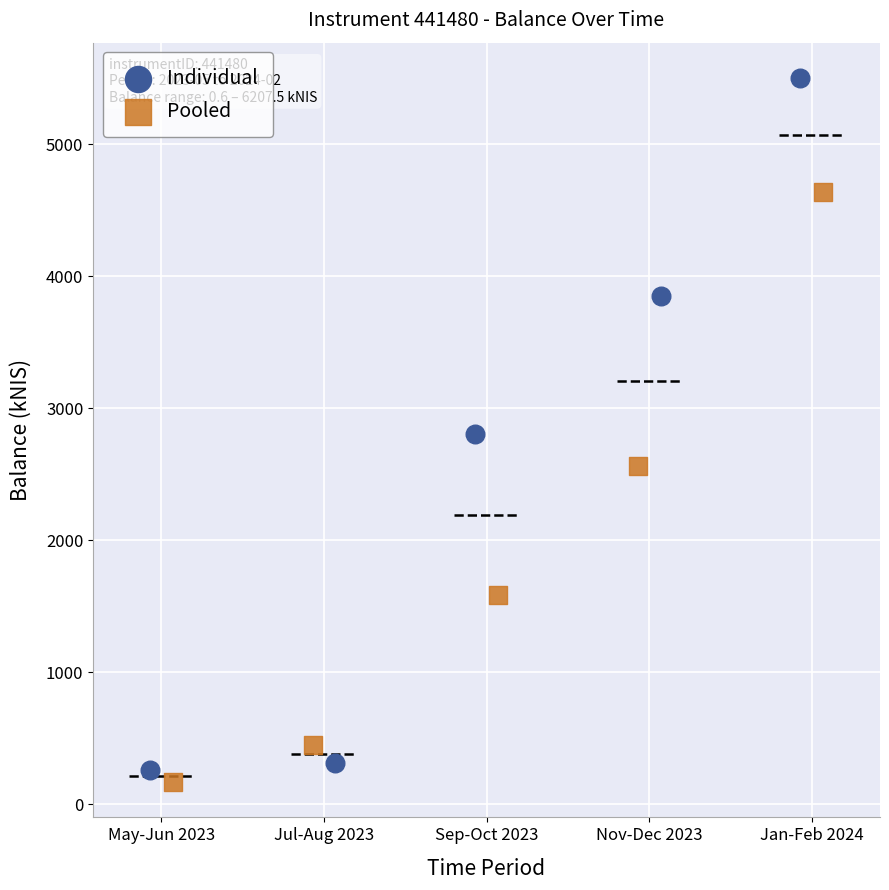

Which series has the widest spread of Y values?

Individual